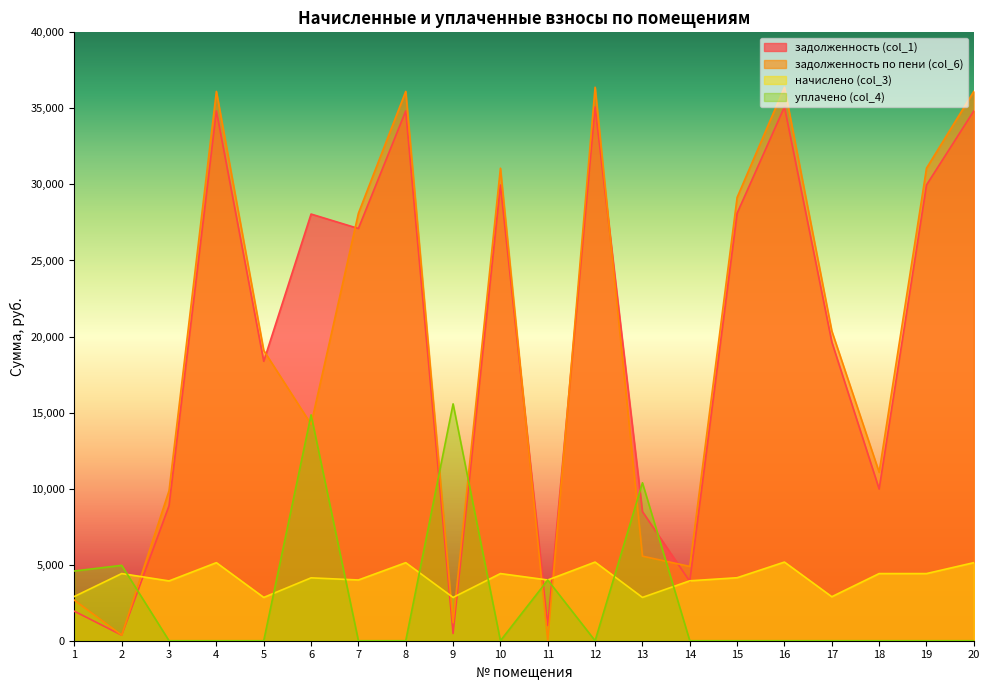

What are all the series names shown in the legend?

задолженность (col_1), задолженность по пени (col_6), начислено (col_3), уплачено (col_4)